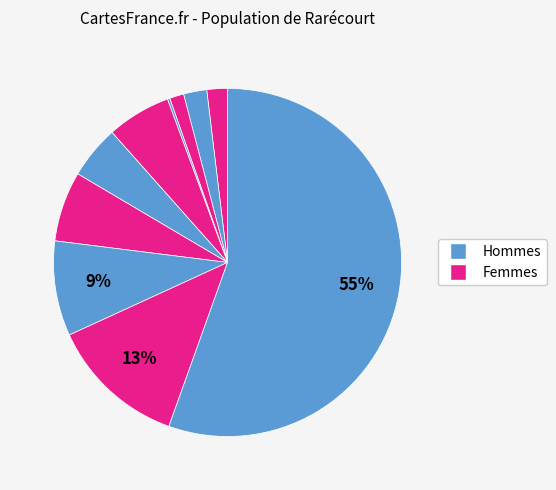

Count the number of slices in the pie.

10